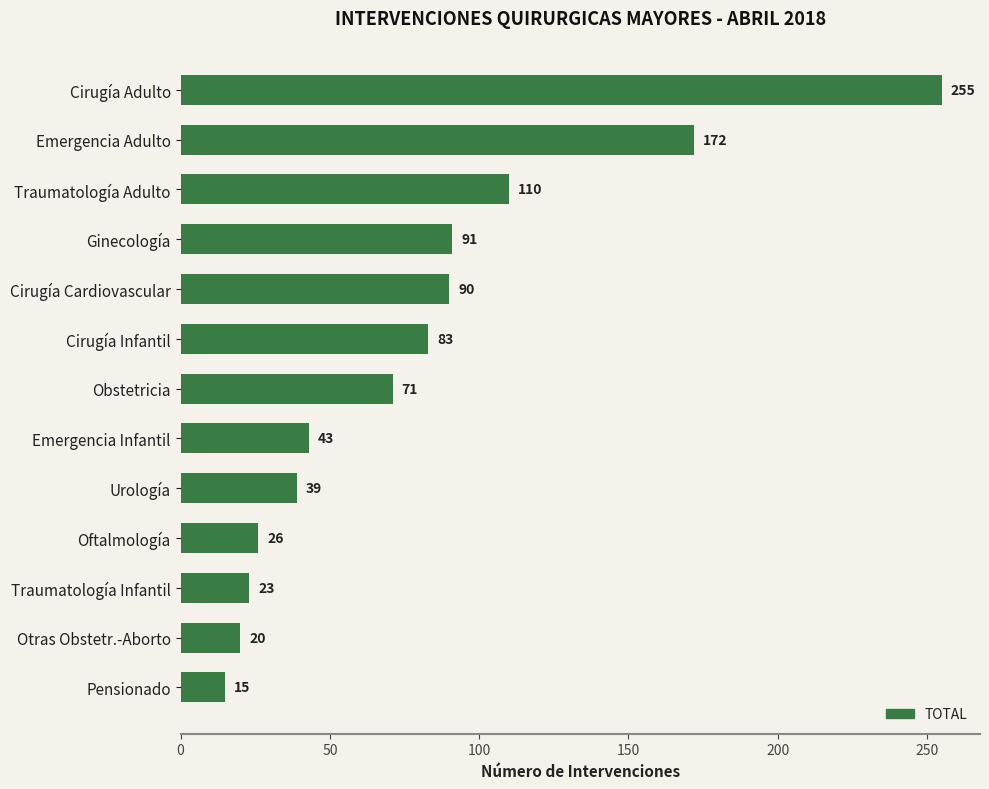

What is the maximum value shown in the chart?

255